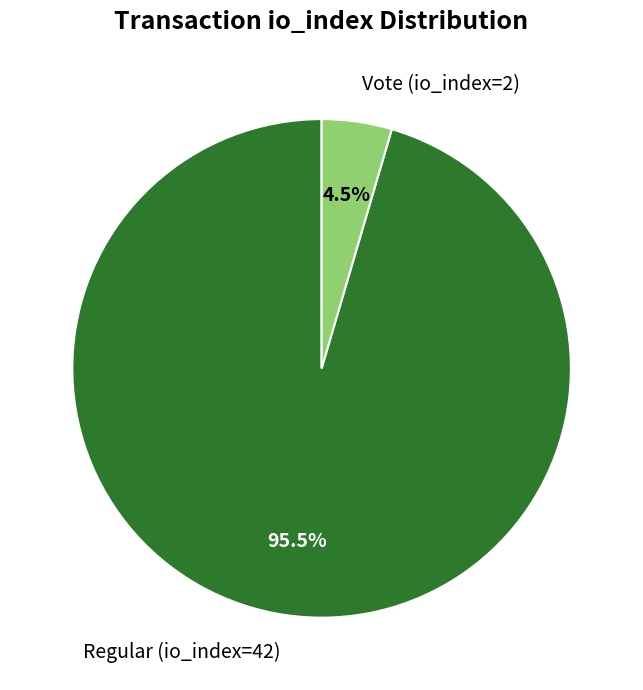

Between Regular (io_index=42) and Vote (io_index=2), which is larger?

Regular (io_index=42)